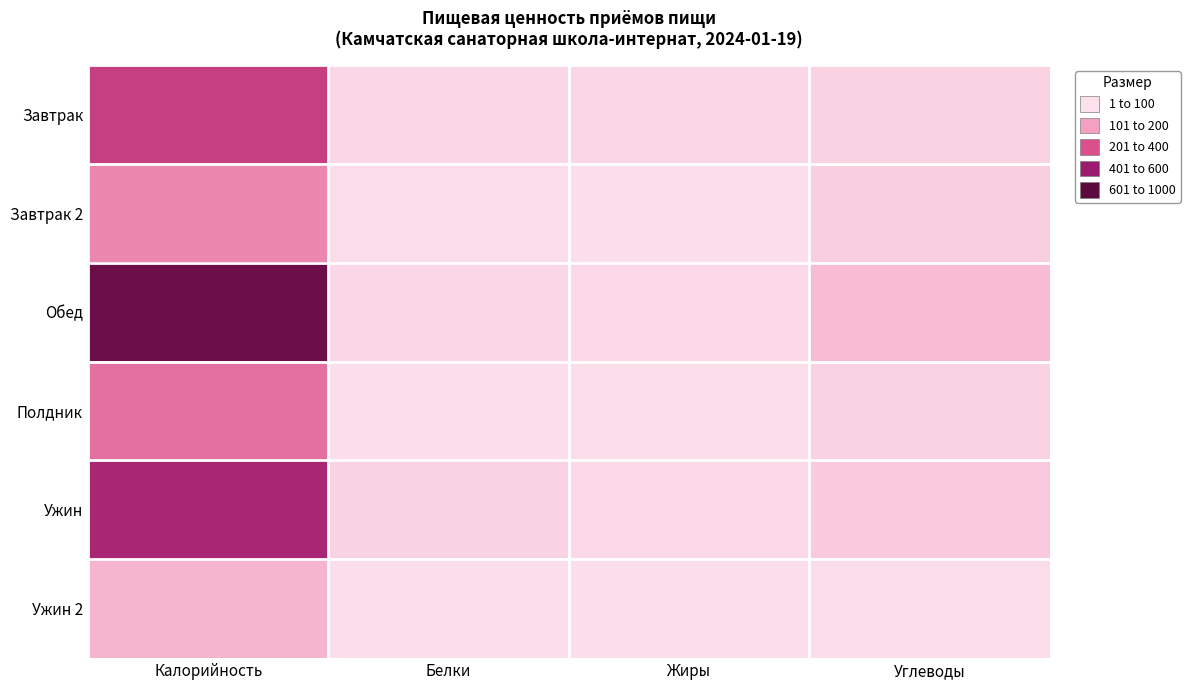

Rank the series by their maximum value, from highest to lowest.

Обед, Ужин, Завтрак, Полдник, Завтрак 2, Ужин 2